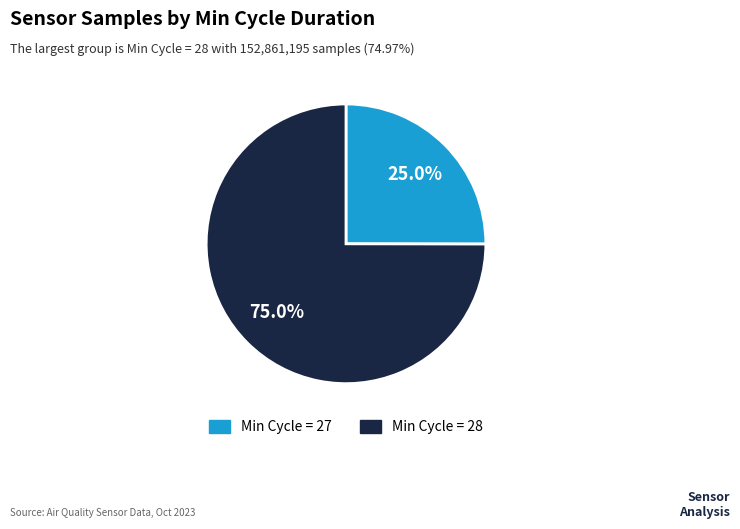

Rank the categories by value from lowest to highest.

Min Cycle = 27, Min Cycle = 28